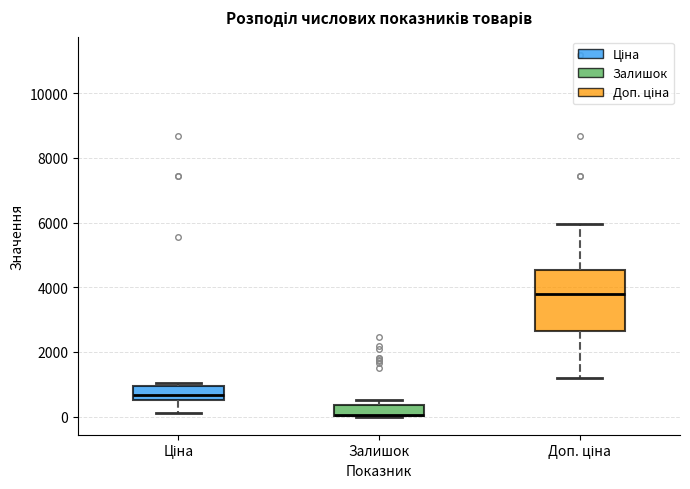

Which box has the lowest median line?

Залишок